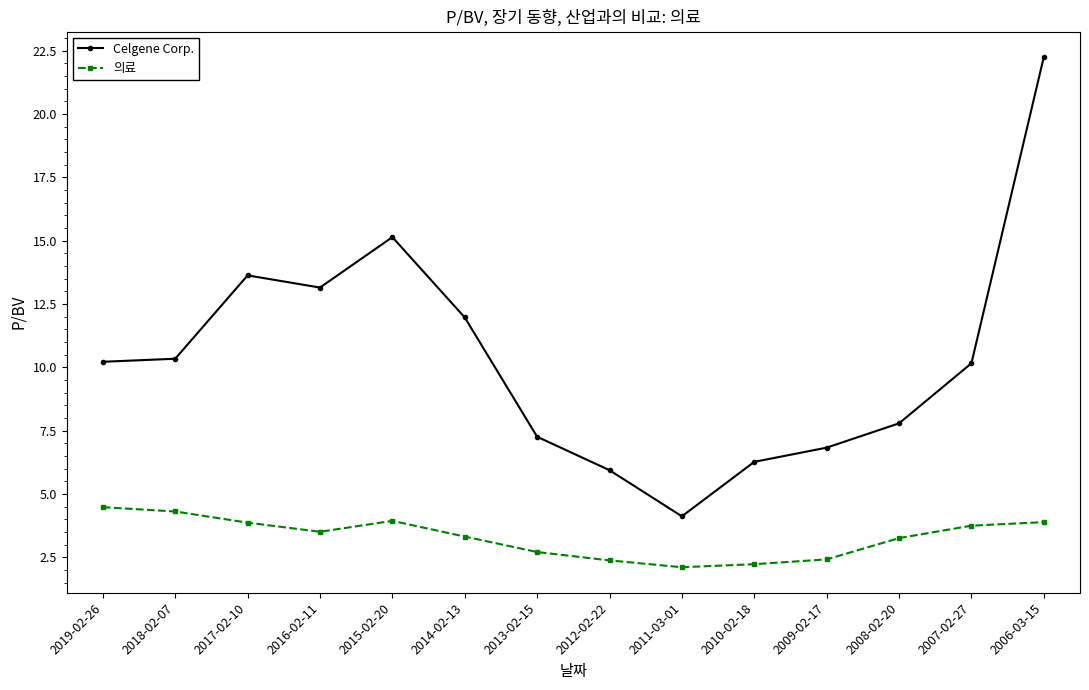

What is the label of the 4th point from the left?

2016-02-11